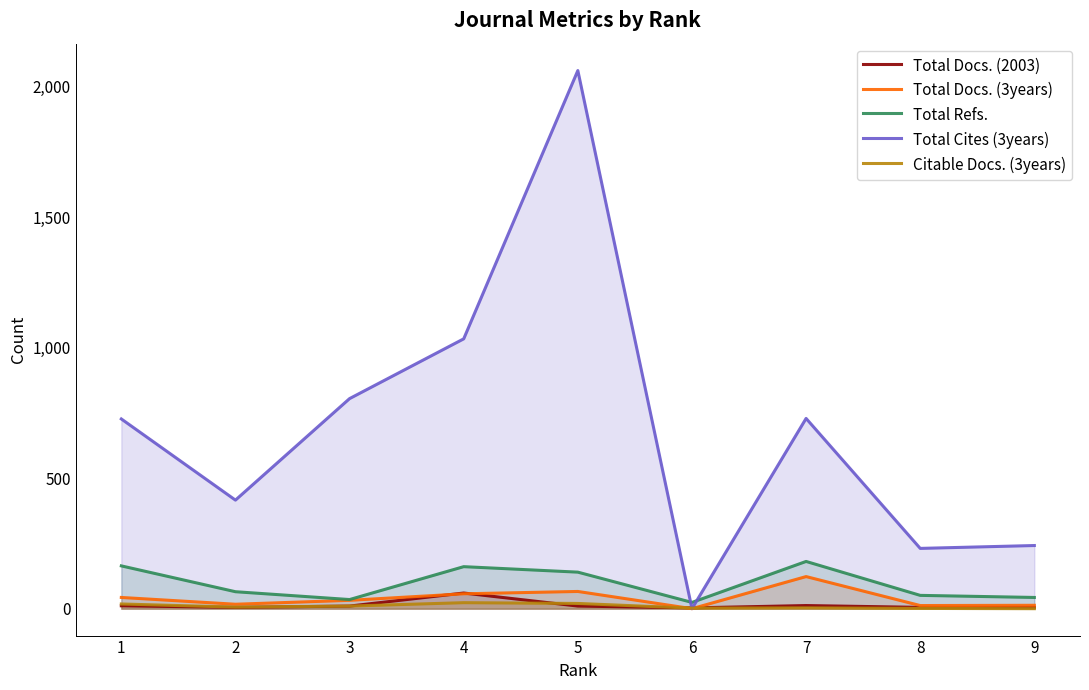

What is the value of the Total Refs. point at the 8th from the left?

51